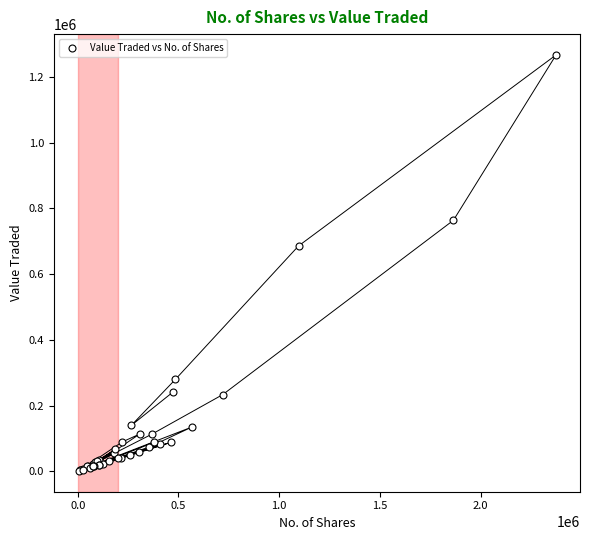

What Y value in the scatter plot is closest to 633816?

685473